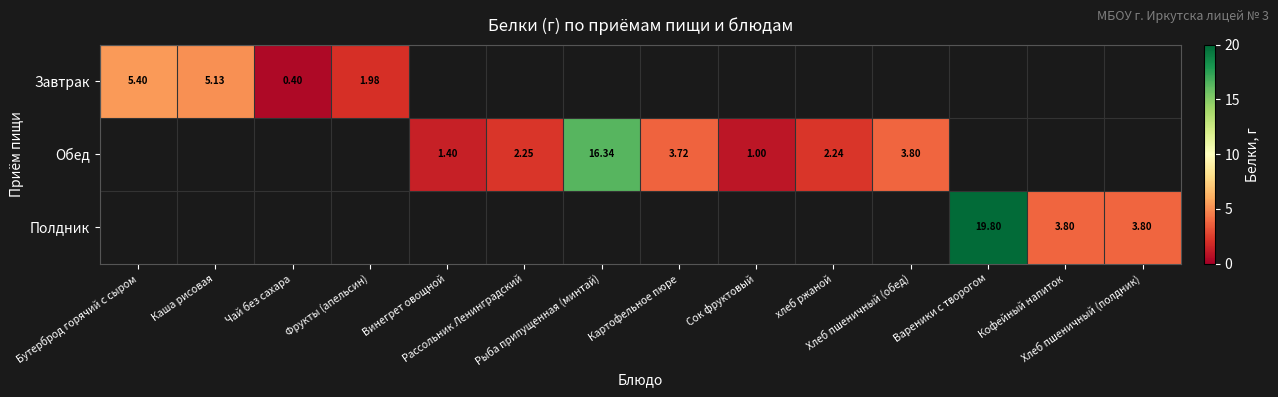

List the series in order of their peak value, lowest first.

Завтрак, Обед, Полдник